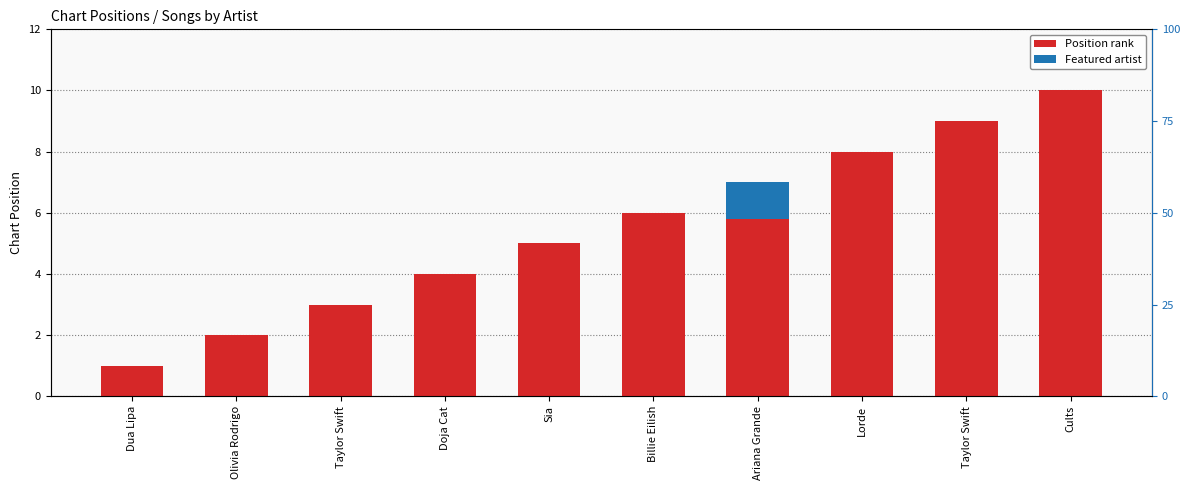

How many categories are shown in the chart?

10